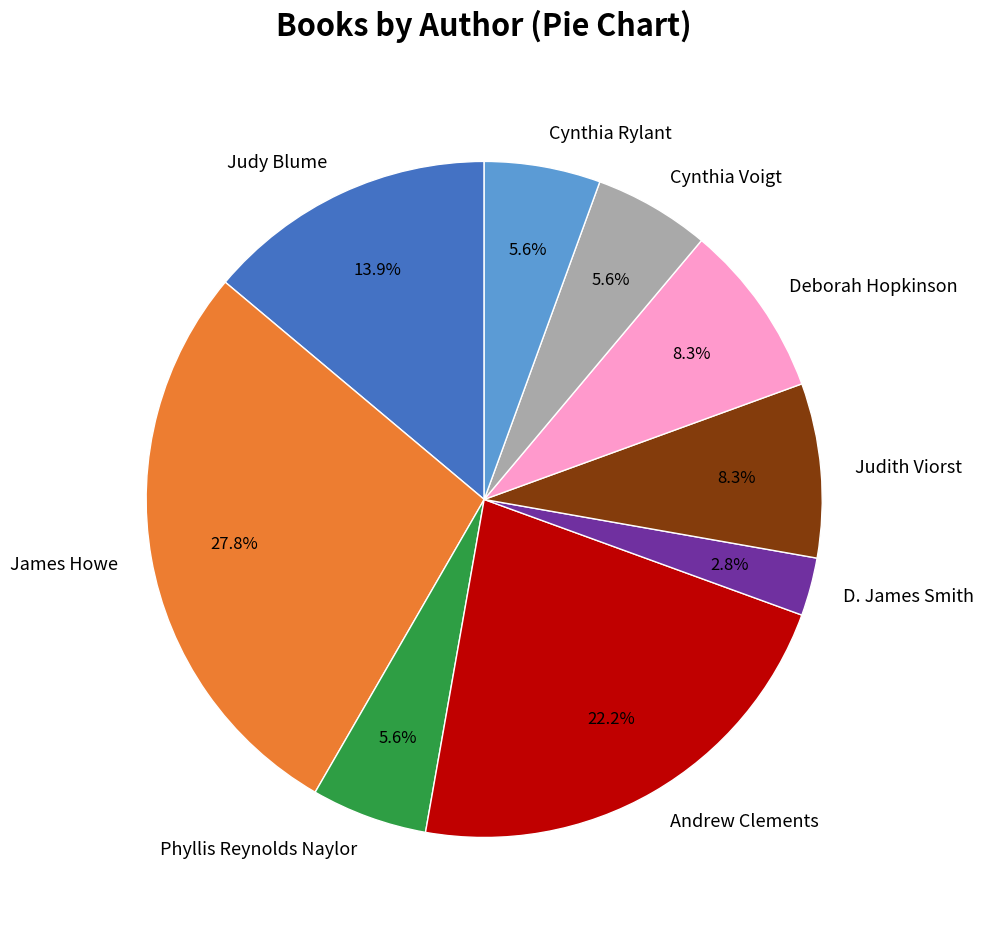

Approximately how many times larger is the value at Deborah Hopkinson compared to D. James Smith?

3.0